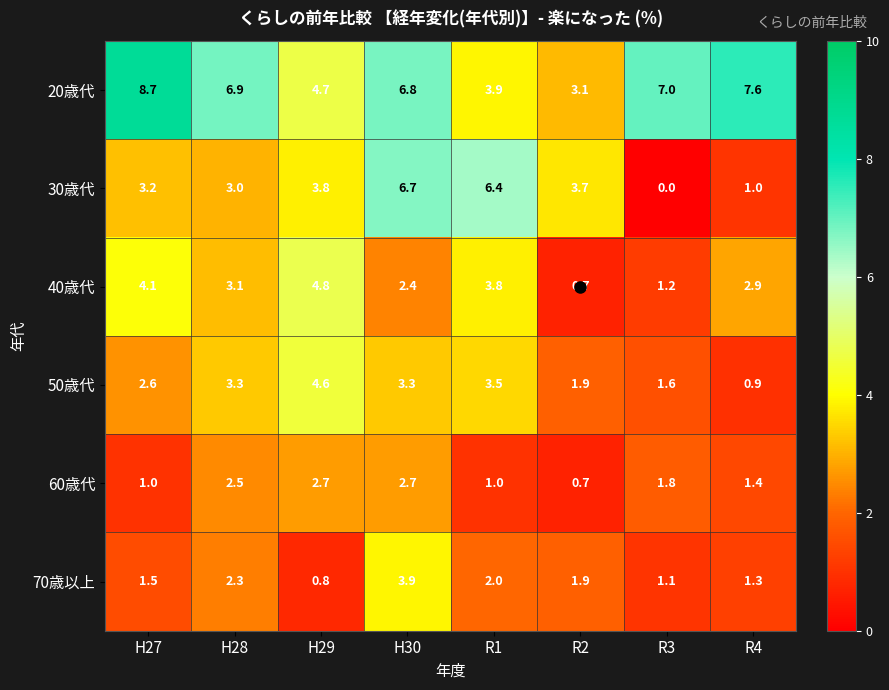

What is the total value across all series at H27?

21.1